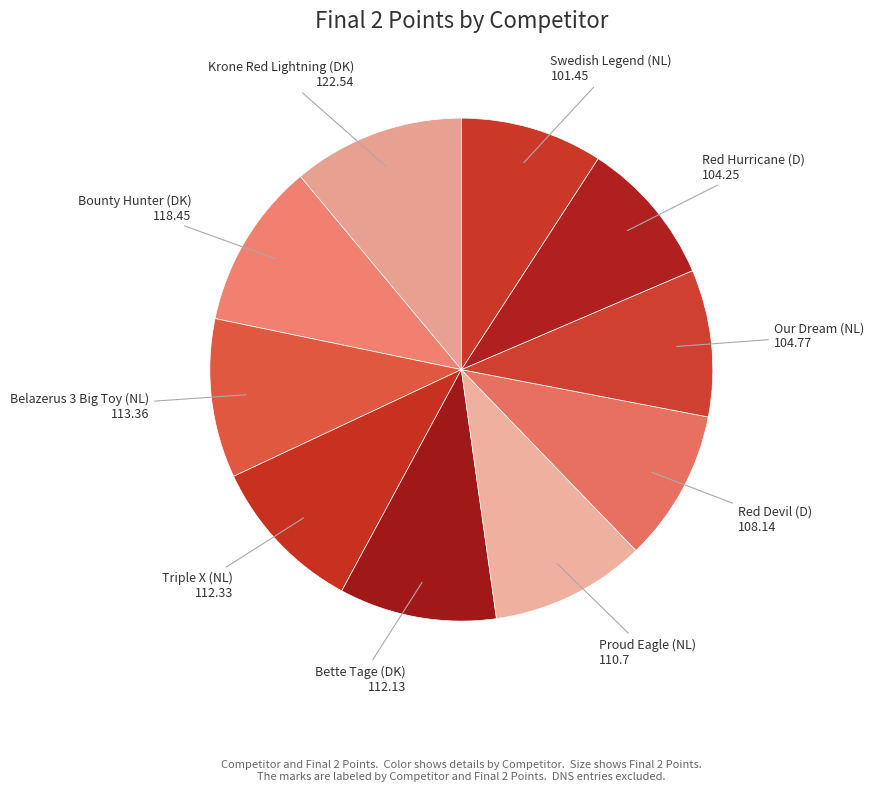

Combined, do Krone Red Lightning (DK) and Swedish Legend (NL) account for over 50%?

No